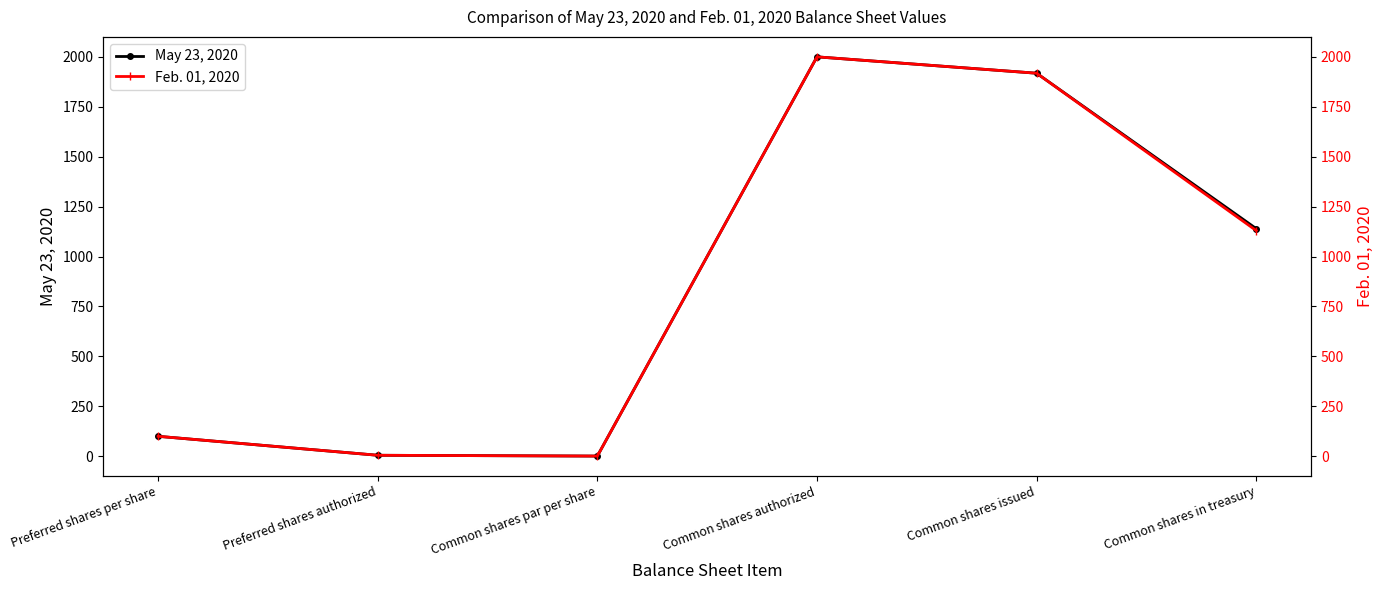

How many data points does each series have?

6